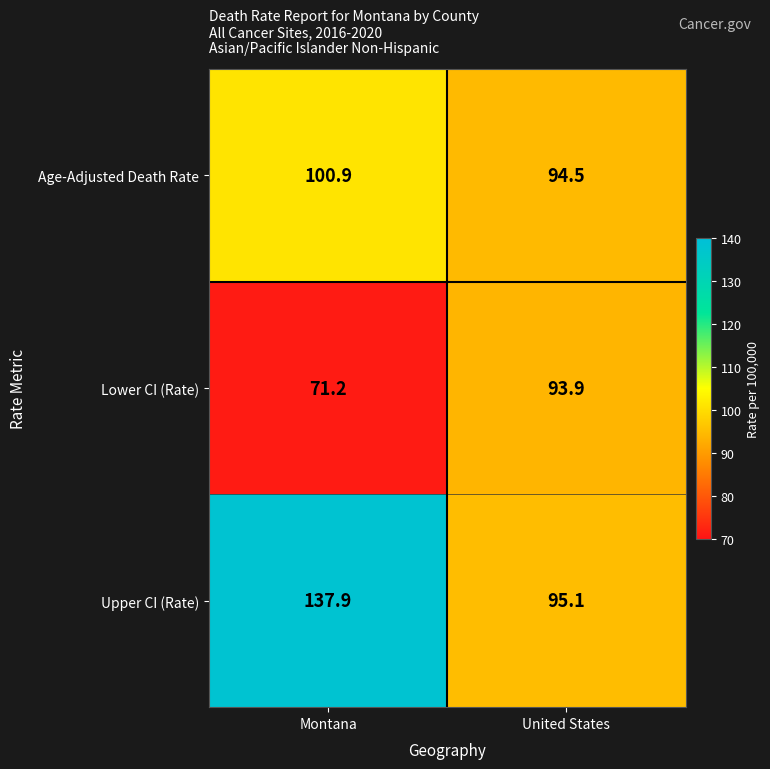

Which series has the widest spread of values?

Upper CI (Rate)